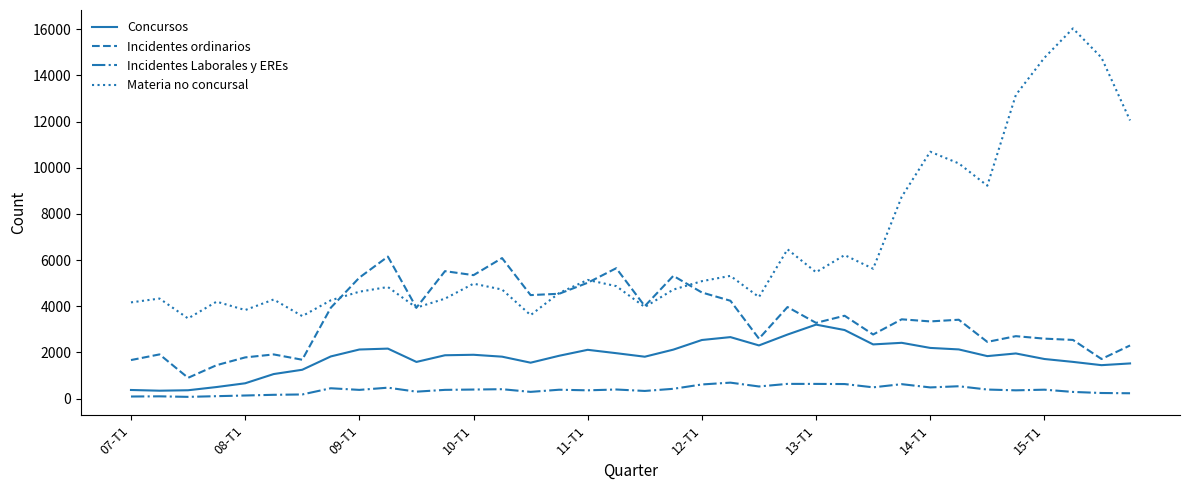

At how many categories does at least one series exceed 10356?

6